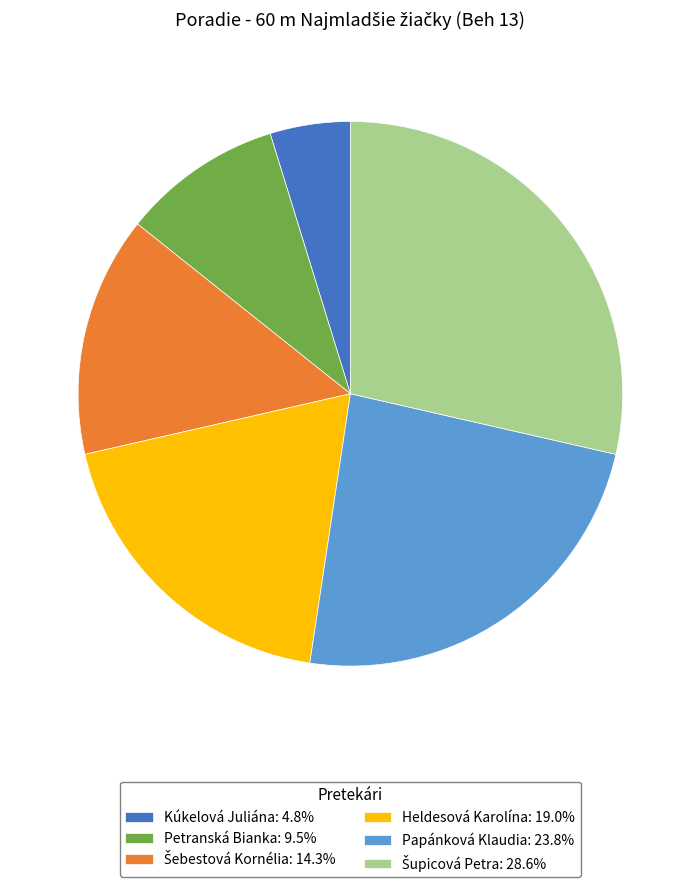

Is there any slice that represents more than half of the pie?

No